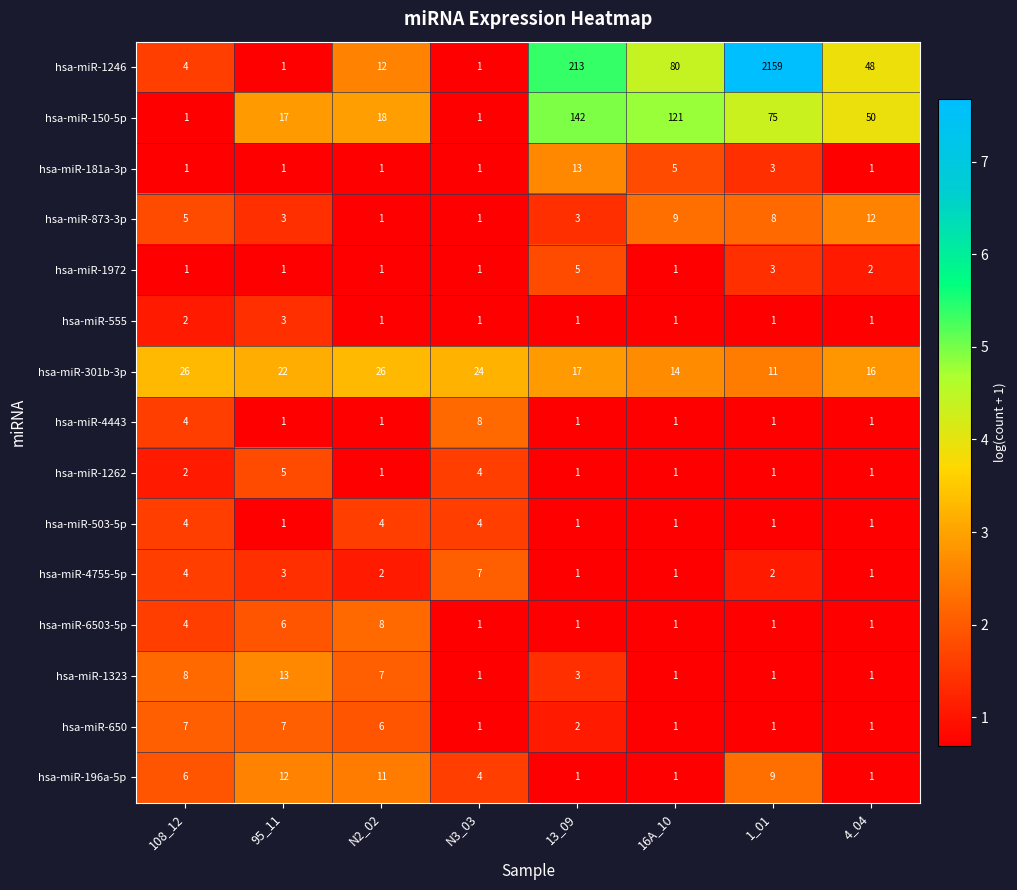

What is the sum of the hsa-miR-650 values at 16A_10 and N2_02?

7